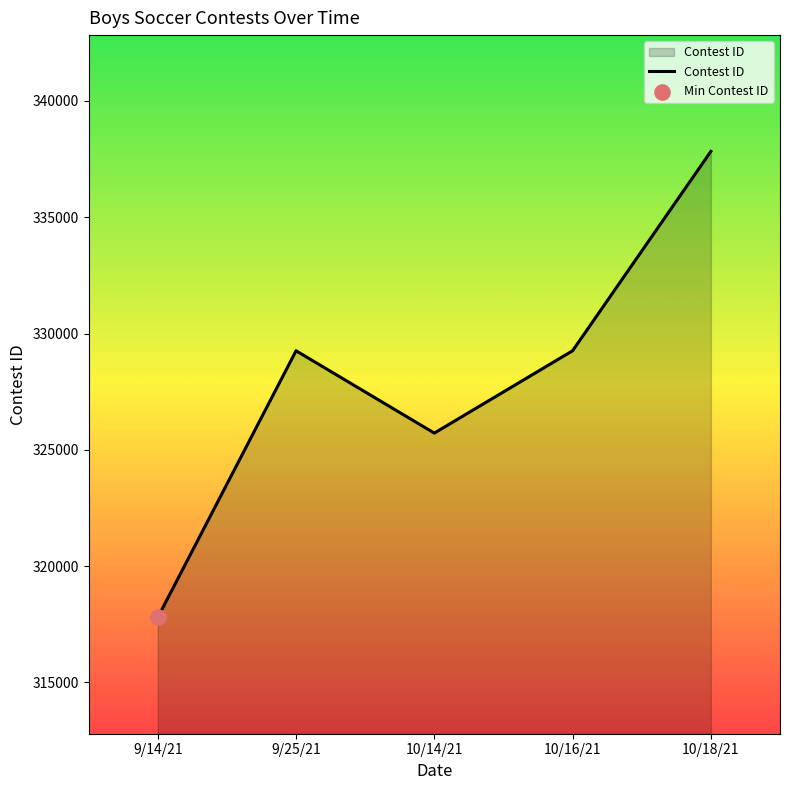

Between 9/25/21 and 9/14/21, which is larger?

9/25/21